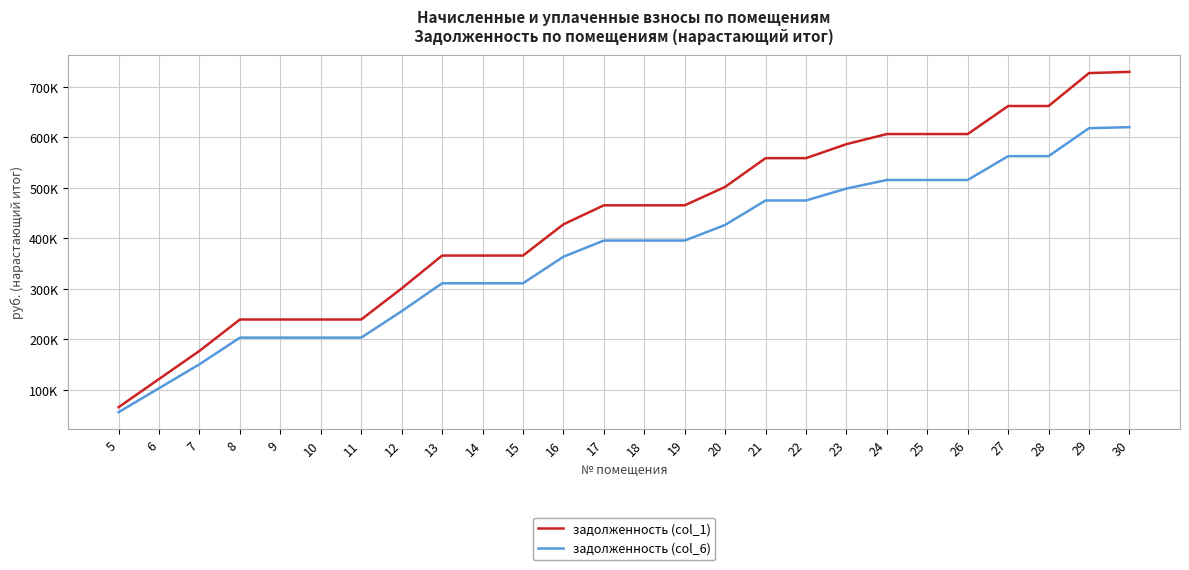

Reading left to right, transcribe all the data shown in this chart.

задолженность (col_1): 65628.0	121424.4	177134.8	239227.2	239227.2	239227.2	239227.2	300802.4	365827.1	365827.1	365827.1	427660.3	465386.0	465386.0	465386.0	501828.8	558752.4	558752.4	586522.2	606521.1	606521.1	606521.1	662059.5	662059.5	727256.3	729643.8
задолженность (col_6): 55783.8	103210.7	150564.6	203343.1	203343.1	203343.1	203343.1	255682.0	310953.0	310953.0	310953.0	363511.2	395578.1	395578.1	395578.1	426554.4	474939.5	474939.5	498543.9	515542.9	515542.9	515542.9	562750.6	562750.6	618167.8	620197.2